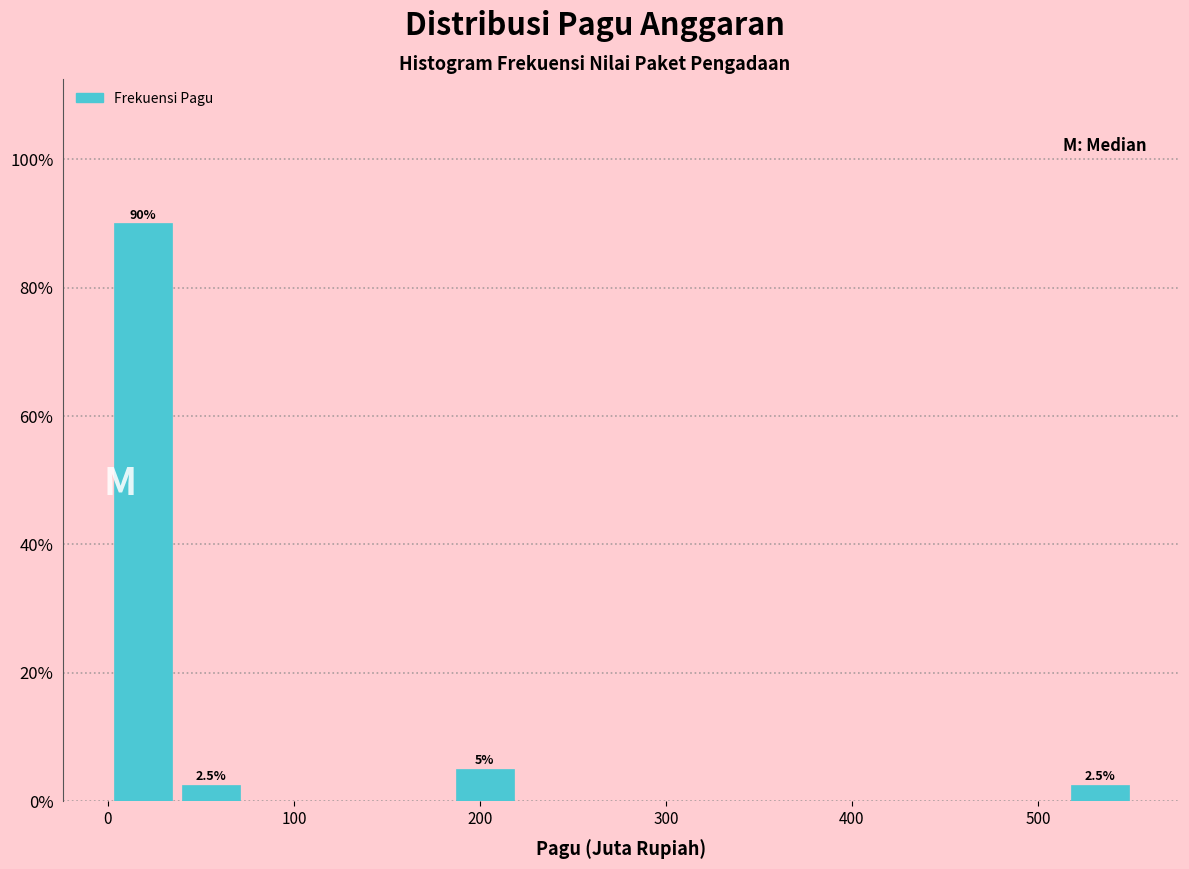

Read against the x-axis, roughly where is the centre of the tallest bar?

20